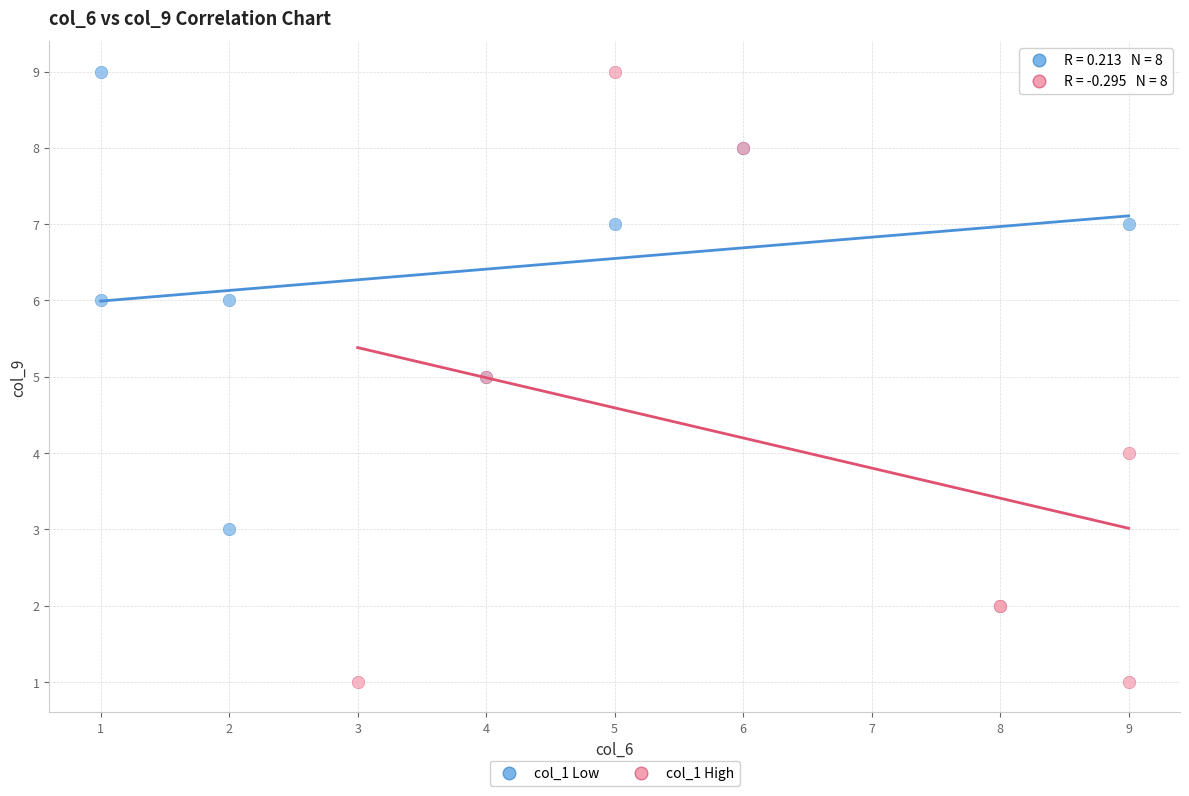

Which series has the widest spread of Y values?

col_1 High